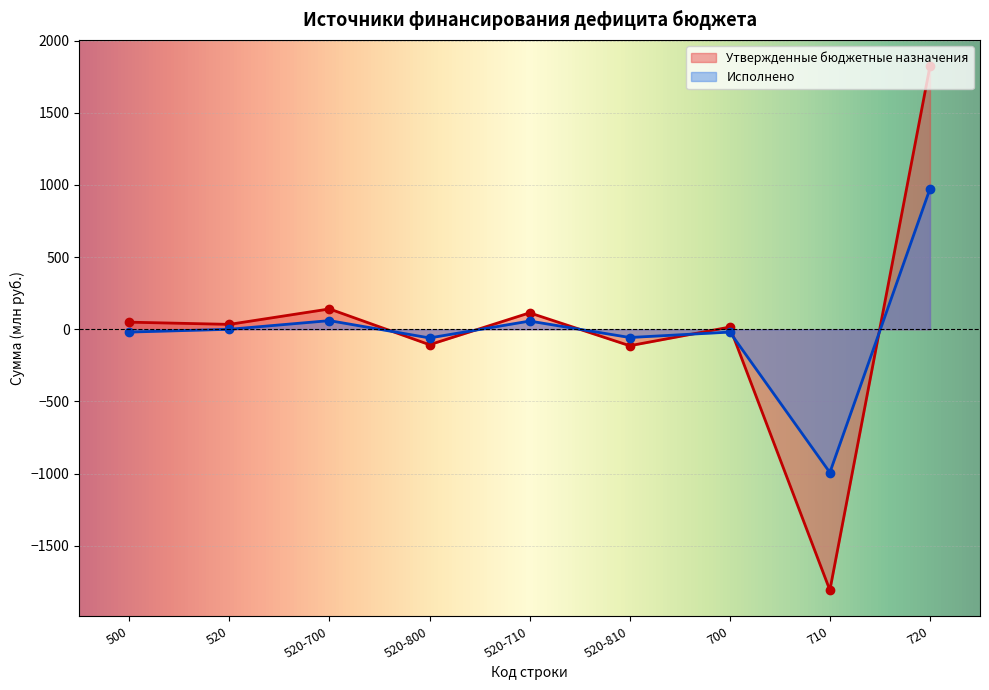

List the series in order of their peak value, highest first.

Утвержденные бюджетные назначения, Исполнено